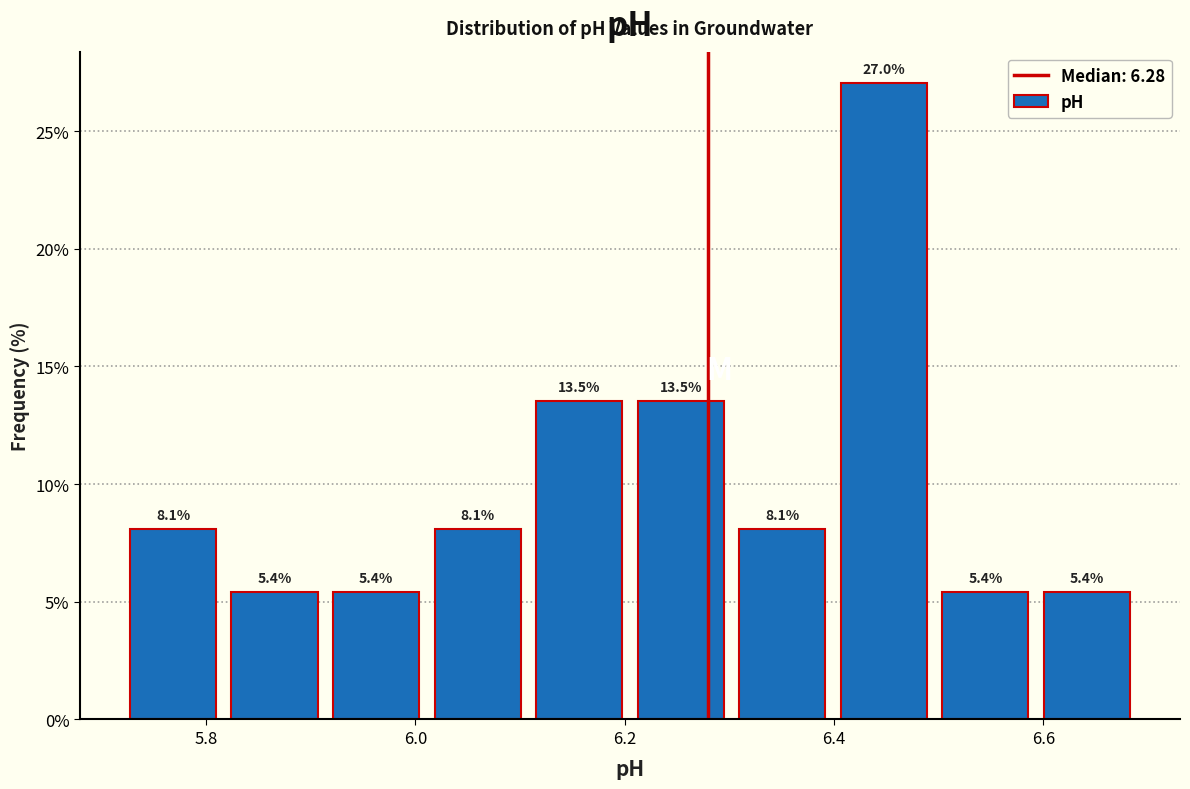

Reading left to right, list every bar in this chart as the range it spans on the x-axis followed by its height. The bar edges are not printed on the chart, so give them approximately, as read against the axis.

5.72 to 5.82: 8.1
5.82 to 5.92: 5.4
5.92 to 6.02: 5.4
6.02 to 6.10: 8.1
6.10 to 6.20: 13.5
6.20 to 6.30: 13.5
6.30 to 6.40: 8.1
6.40 to 6.50: 27.0
6.50 to 6.60: 5.4
6.60 to 6.70: 5.4